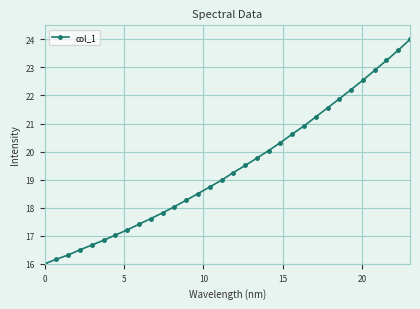

Count the number of data series in this chart.

1